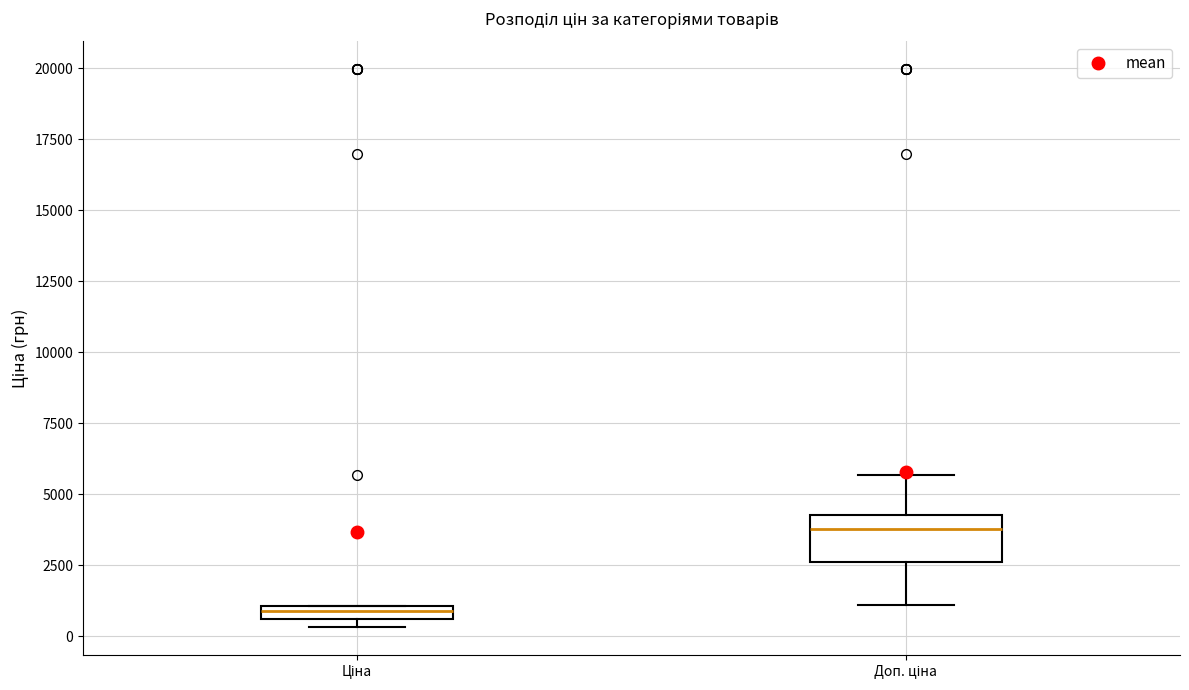

Which box has the lowest median line?

Ціна